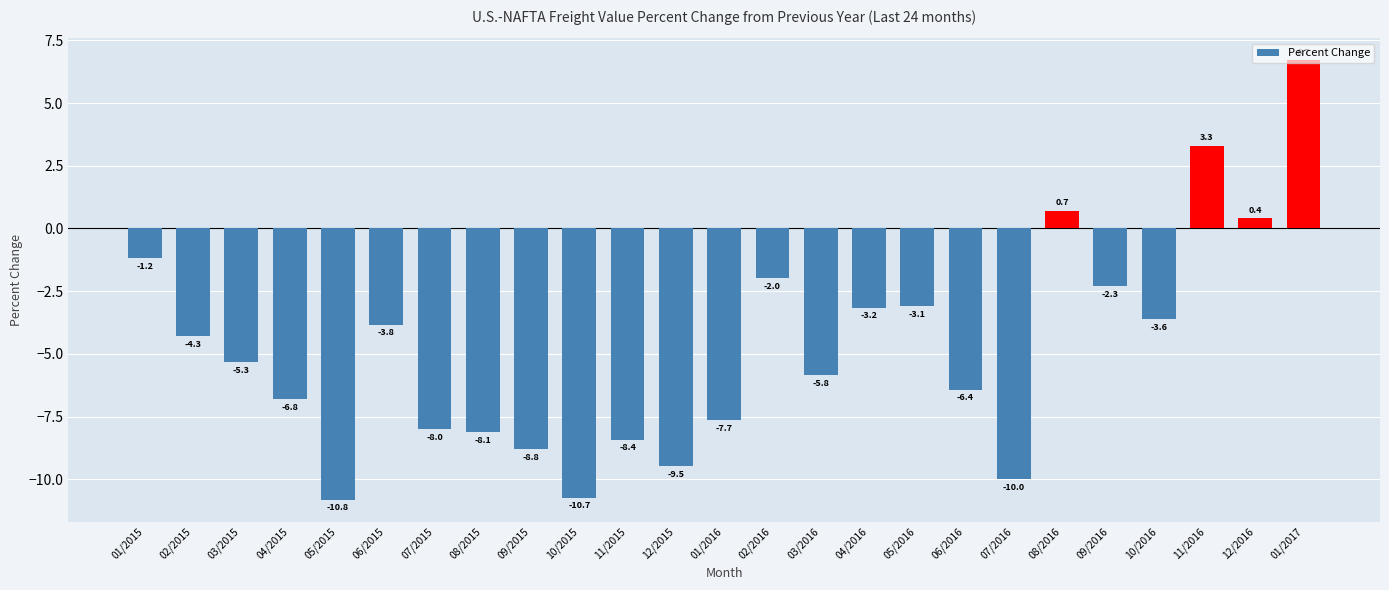

Which label corresponds to the largest value in the chart?

01/2017